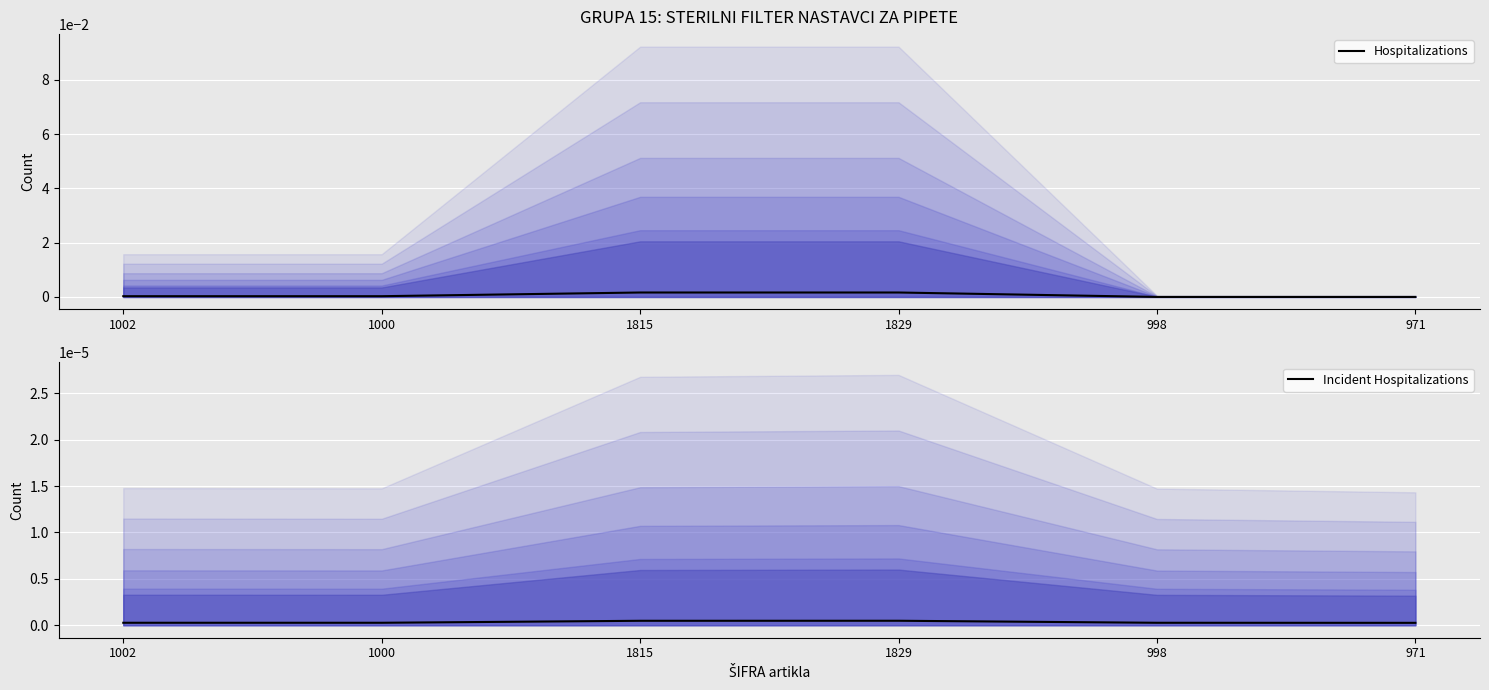

Is it true that Hospitalizations equals 0.0 at 998?

True